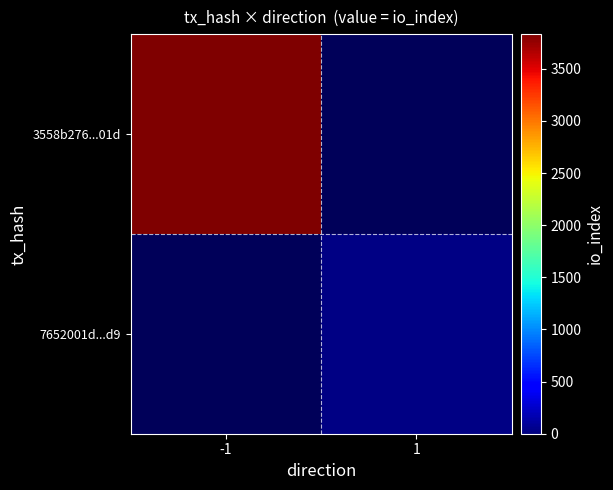

List the labels in order of 3558b276...01d value, largest first.

-1, 1